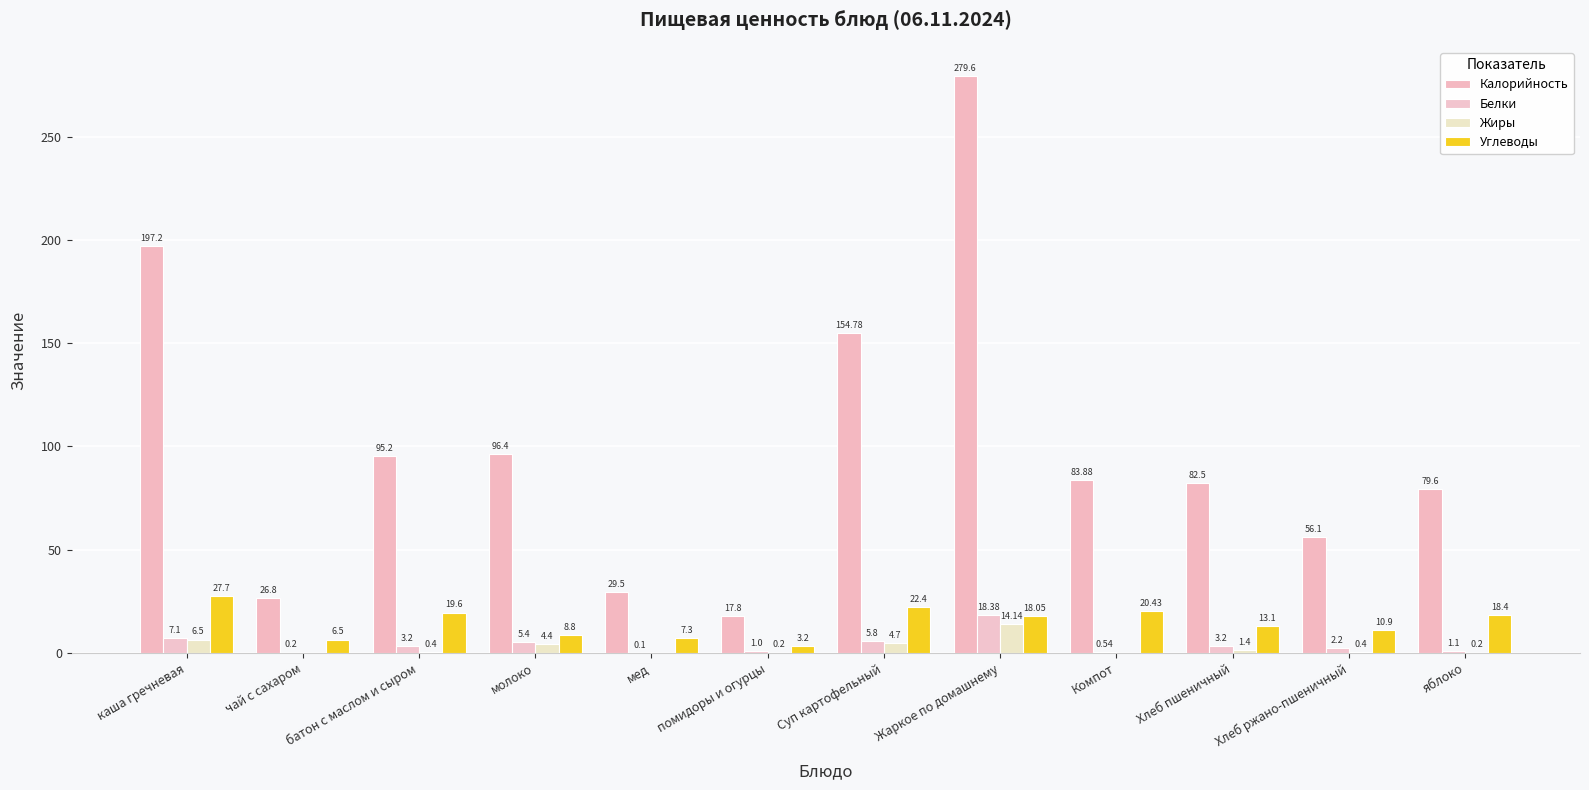

Reading right to left, extract all data points from this chart.

Калорийность: 79.6	56.1	82.5	83.9	279.6	154.8	17.8	29.5	96.4	95.2	26.8	197.2
Белки: 1.1	2.2	3.2	0.5	18.4	5.8	1.0	0.1	5.4	3.2	0.2	7.1
Жиры: 0.2	0.4	1.4	0.0	14.1	4.7	0.2	0.0	4.4	0.4	0.0	6.5
Углеводы: 18.4	10.9	13.1	20.4	18.1	22.4	3.2	7.3	8.8	19.6	6.5	27.7